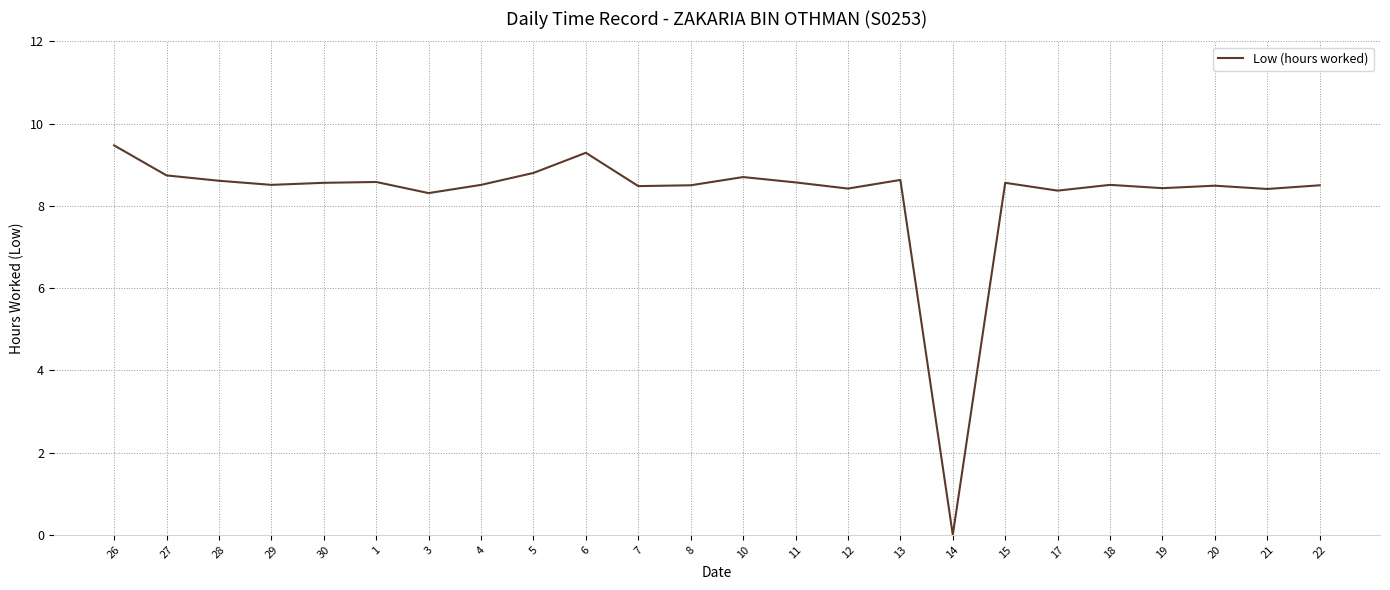

What is the ratio of the value at 19 to the value at 27?

1.0